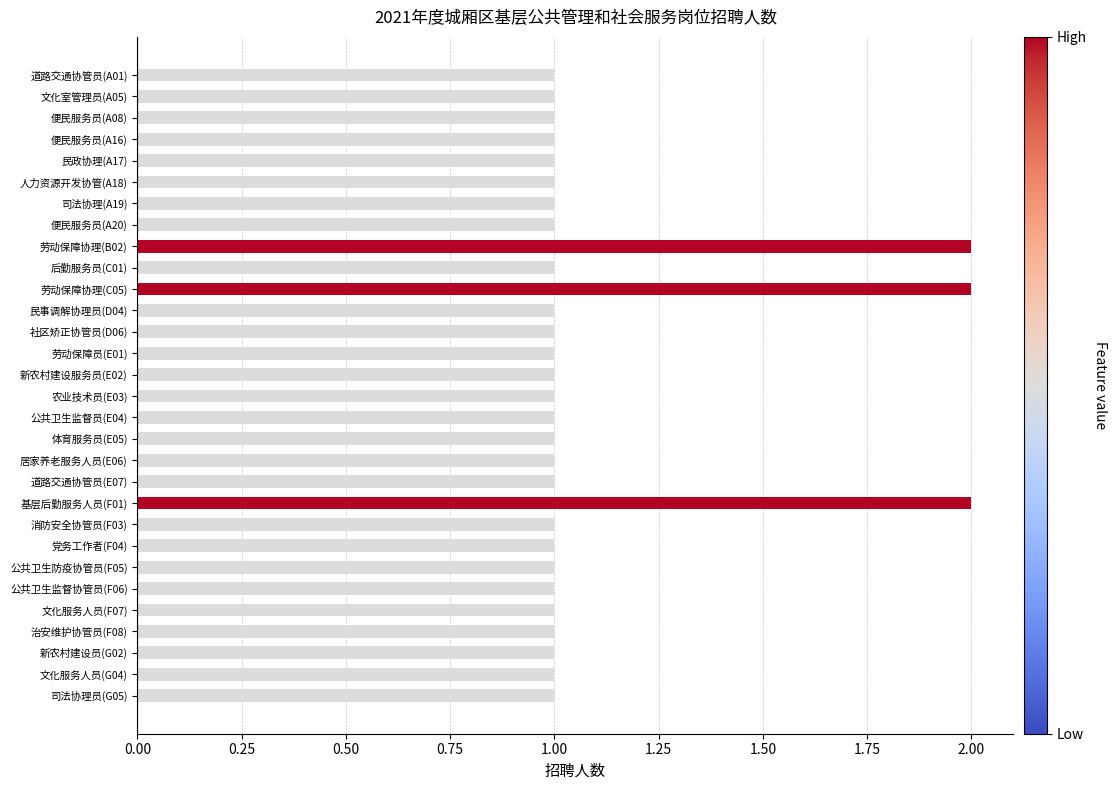

What is the label of the 7th bar from the top?

司法协理(A19)